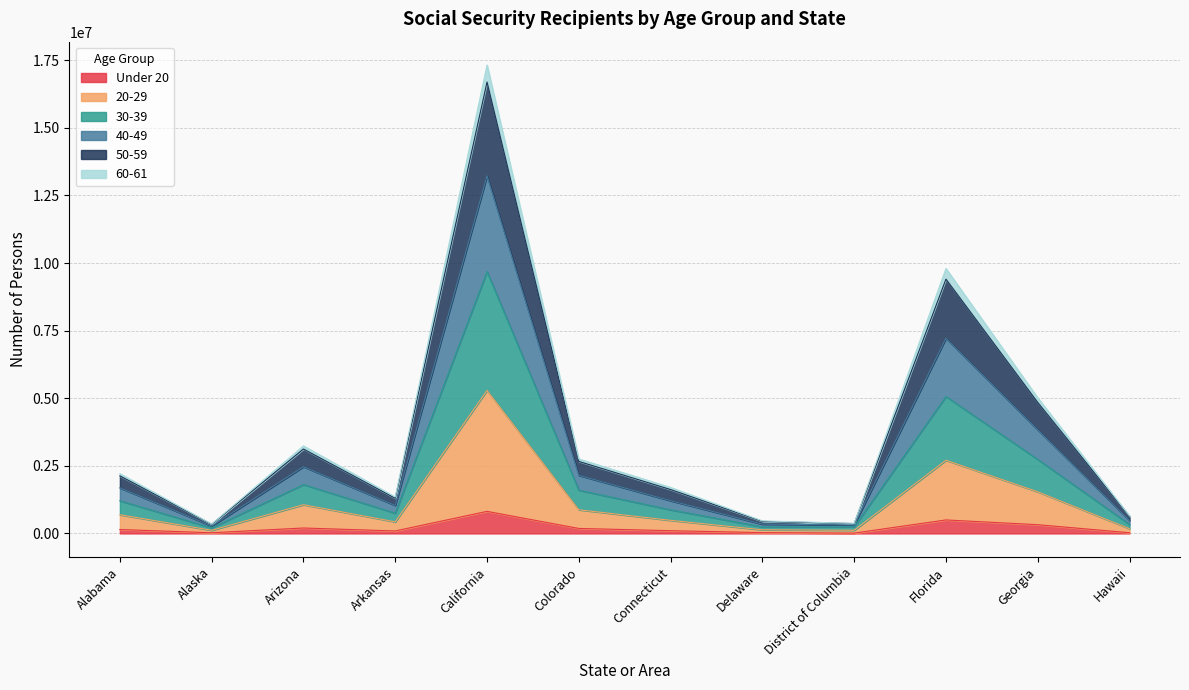

What is the difference between the maximum and minimum values in the Under 20 series?

803720